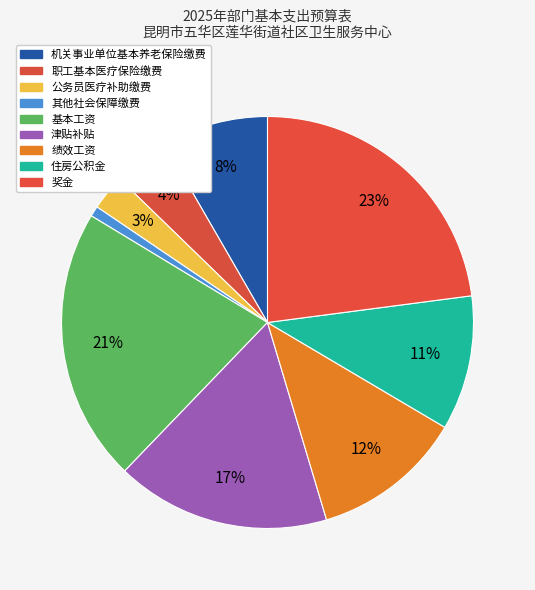

Count the number of slices in the pie.

9